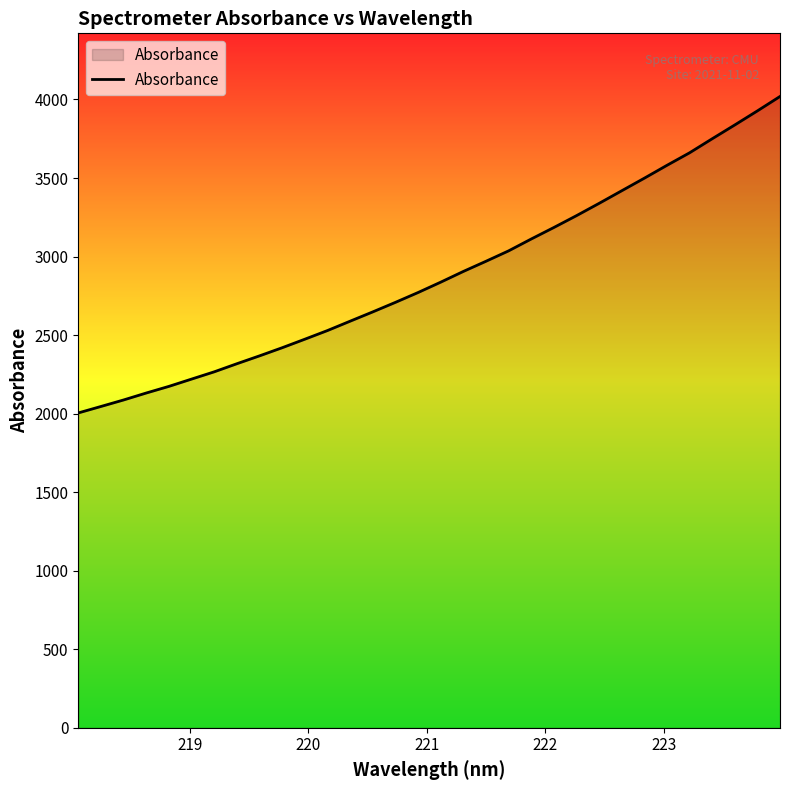

What is the greatest value displayed?

4019.3